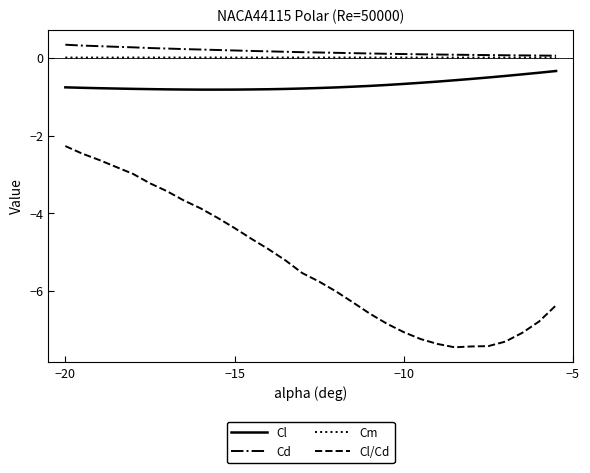

What is the minimum value shown in the chart?

-7.4